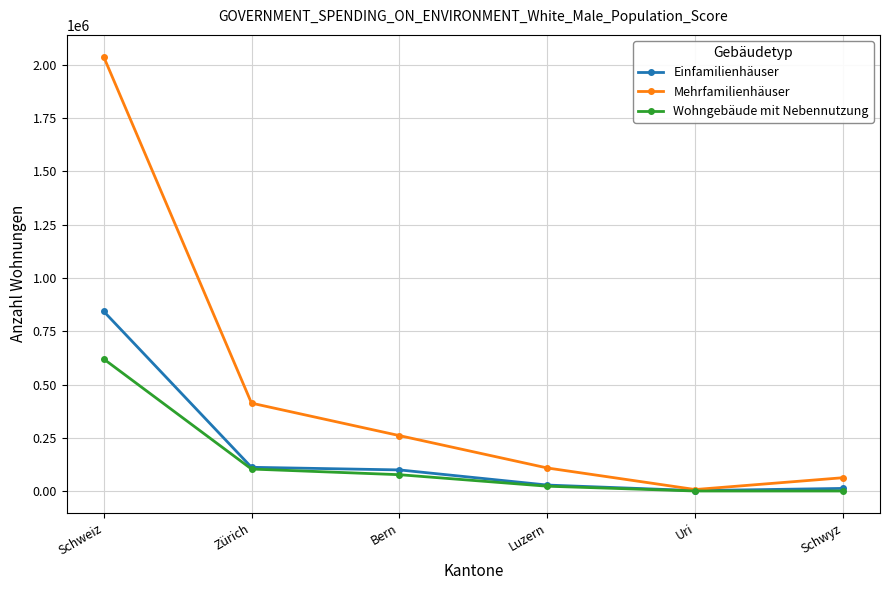

Is it true that Einfamilienhäuser equals 844239 at Schweiz?

True